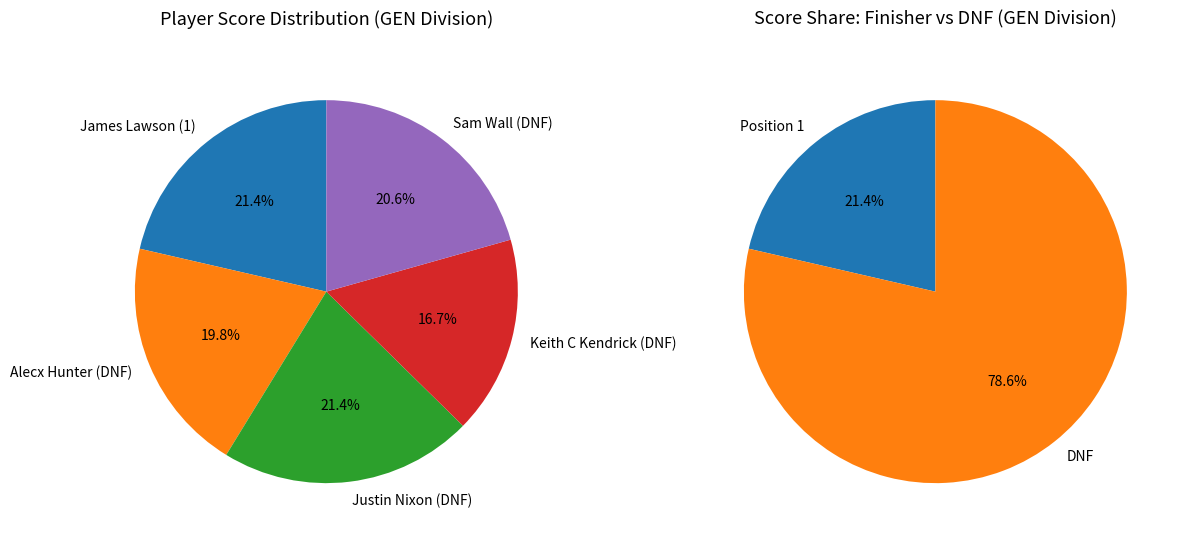

How many slices are in this pie chart?

5